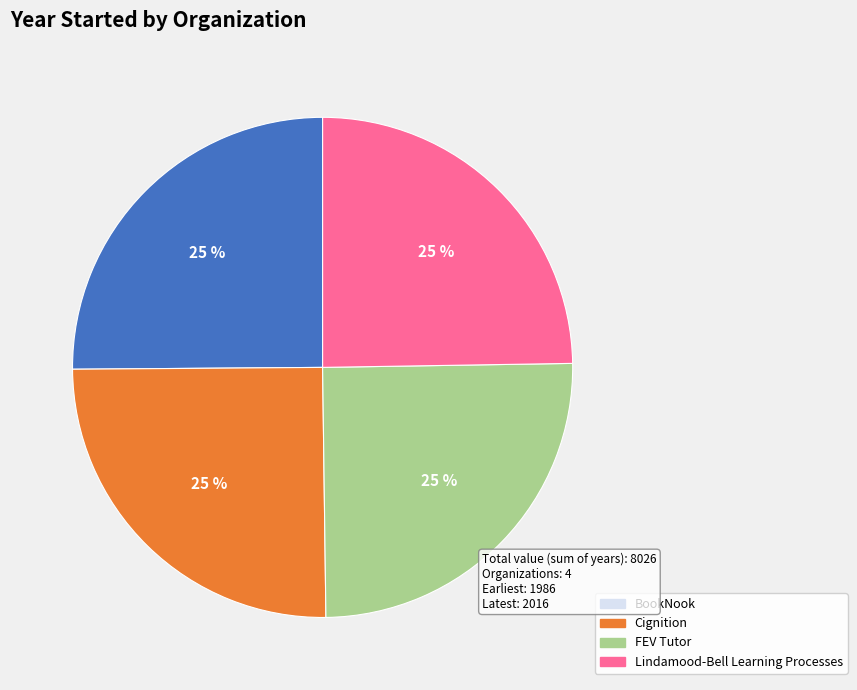

To the nearest percent, what is the combined percentage of BookNook and Lindamood-Bell Learning Processes?

50%